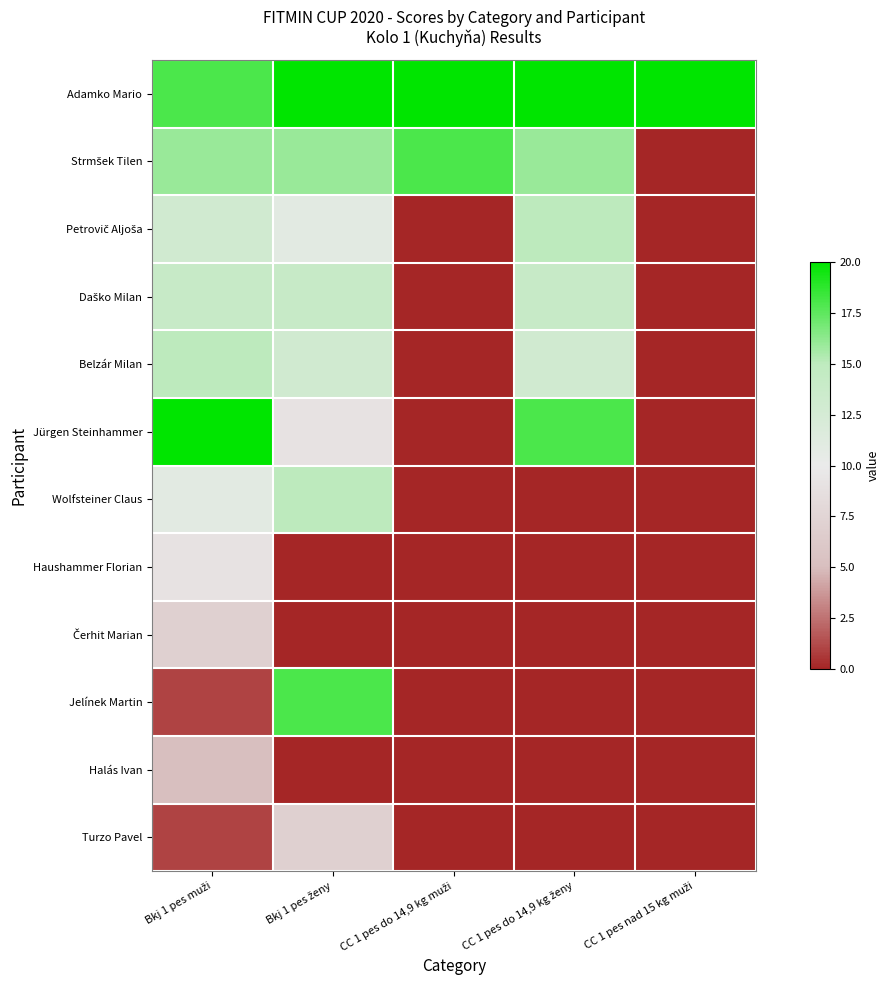

Which series has the widest spread of values?

Jürgen Steinhammer